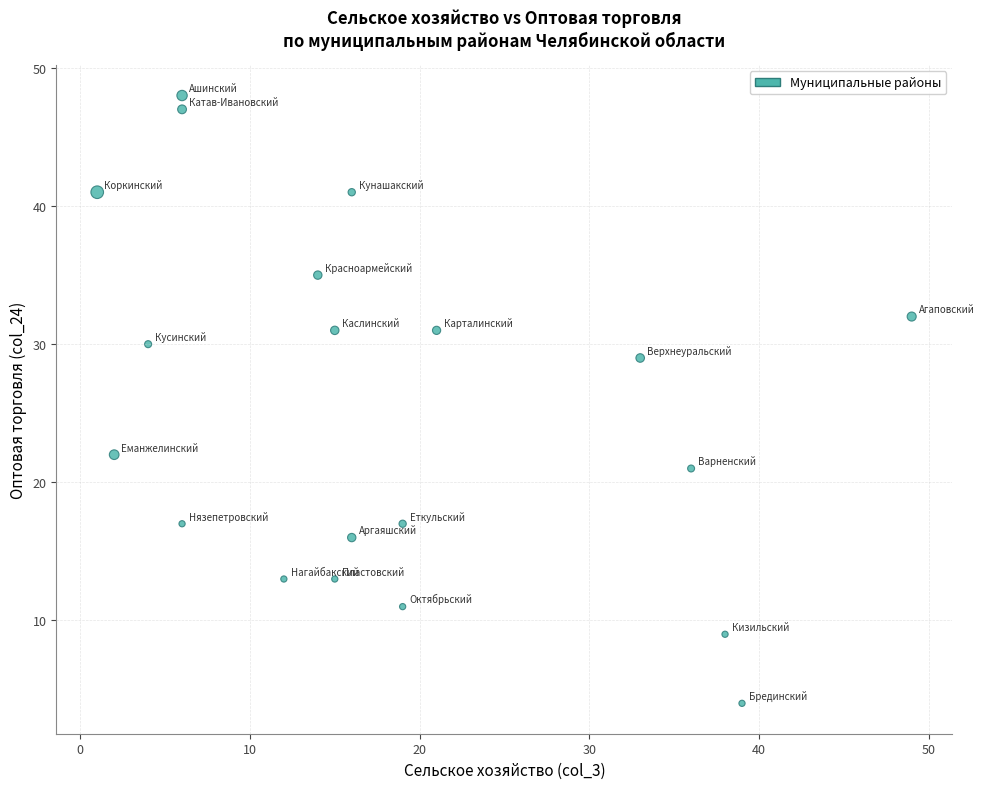

What is the range of Y values (max minus min)?

44